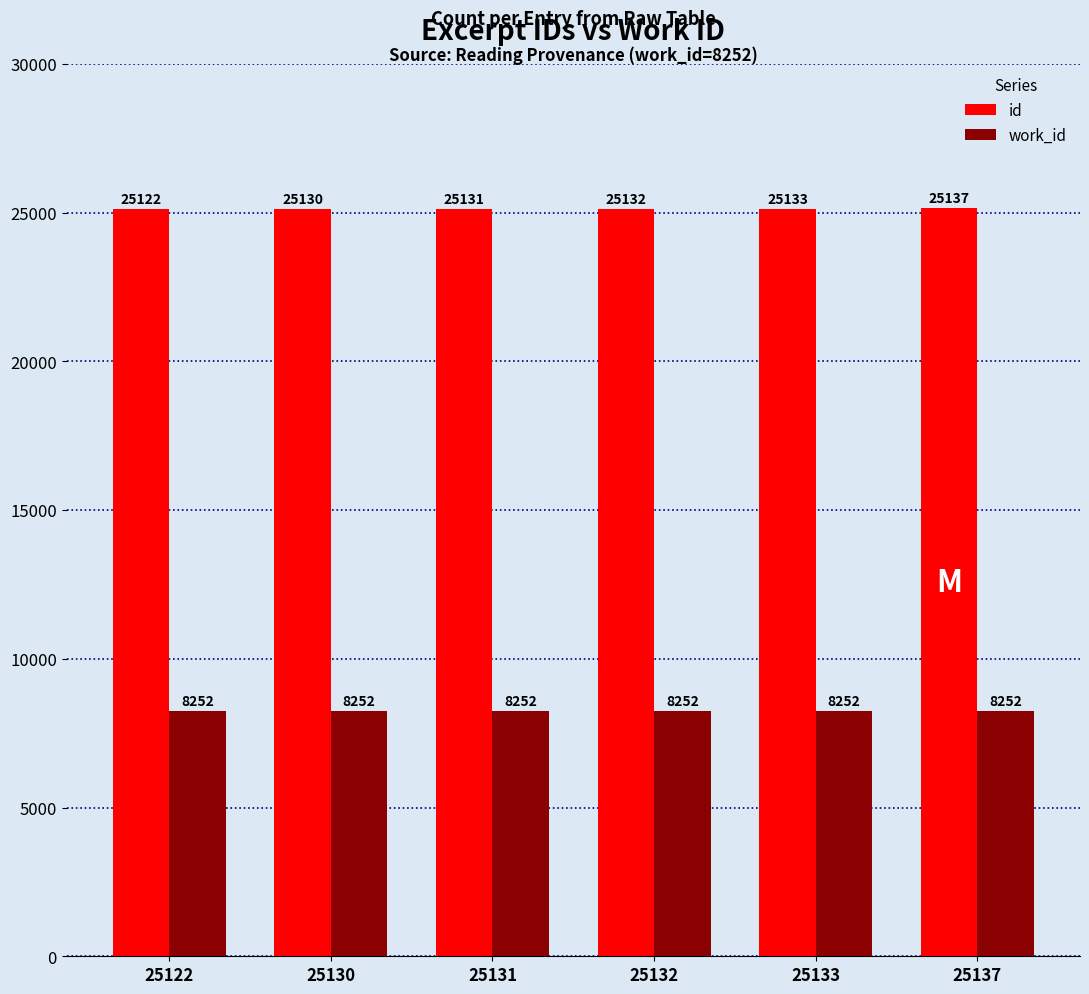

Are the bars grouped side by side (vs. stacked)?

Yes